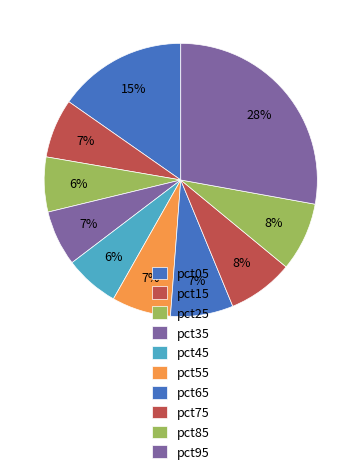

What is the smallest slice in the pie chart?

pct45